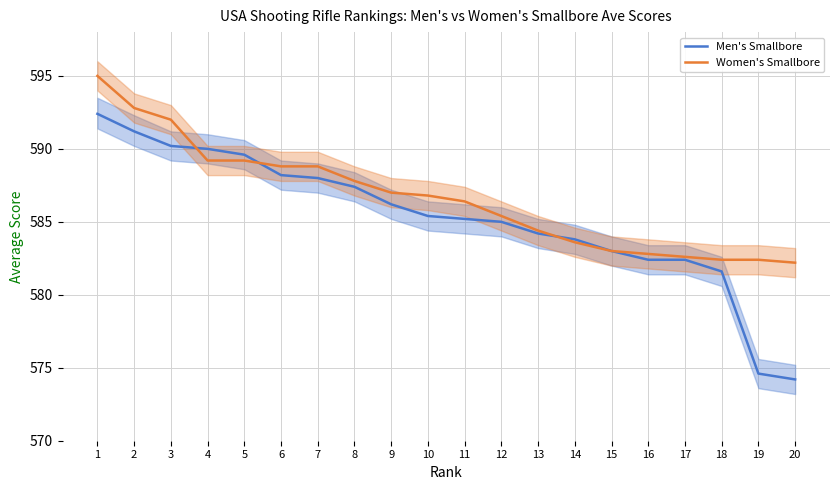

What is the difference between the Men's Smallbore values at 1 and 7?

4.4